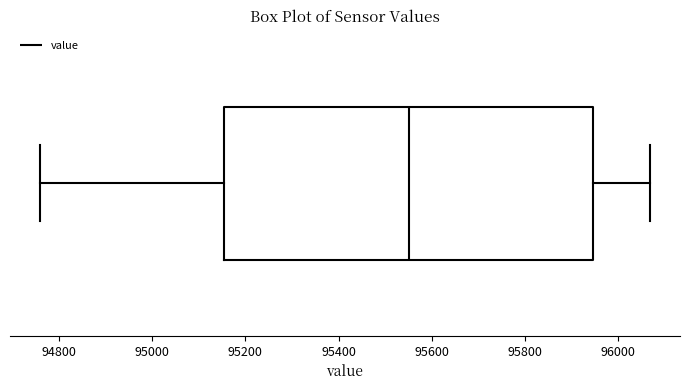

Read this box plot against the x-axis: the position of the median line, the range covered by the box, and the ends of both whiskers. The values are not printed on the chart, so give them approximately, as read against the axis.

median 95560, box 95160 to 95940, whiskers 94760 to 96060